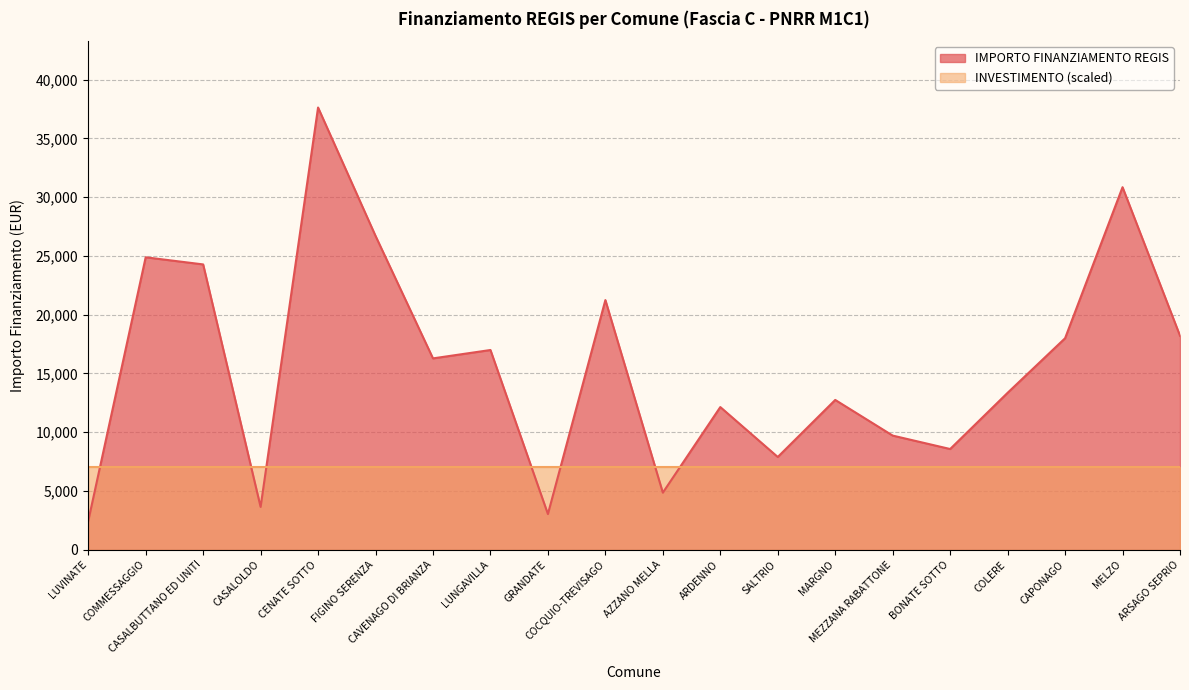

Reading left to right, transcribe all the data shown in this chart.

2428	24887	24280	3642	37634	26708	16283	16996	3035	21245	4856	12140	7891	12747	9712	8570	13354	17997	30852	18210